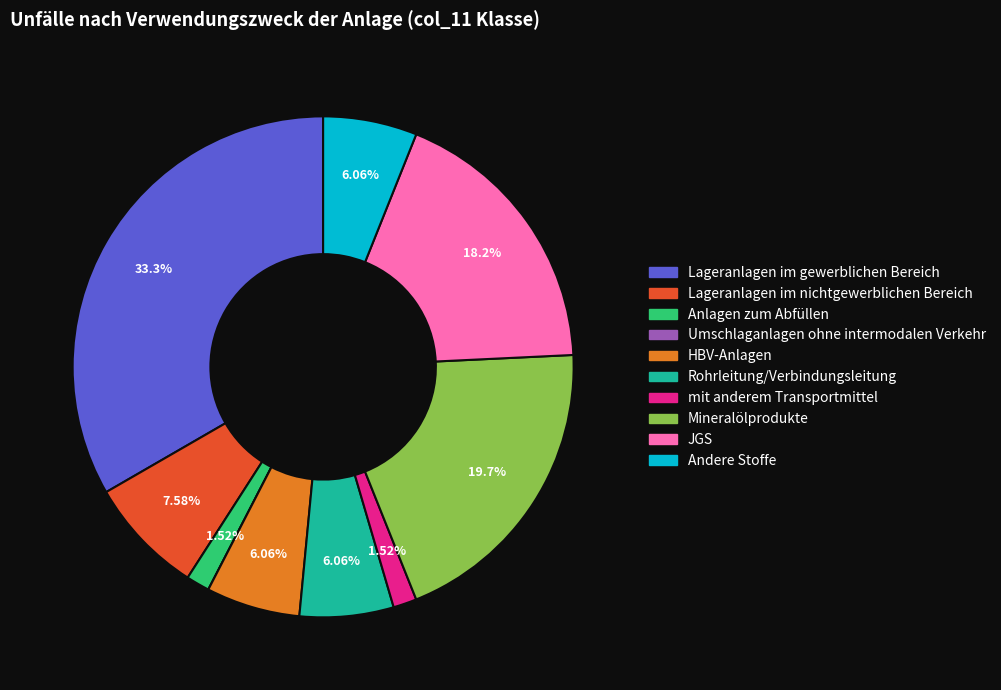

Which has a higher value, Lageranlagen im gewerblichen Bereich or Lageranlagen im nichtgewerblichen Bereich?

Lageranlagen im gewerblichen Bereich